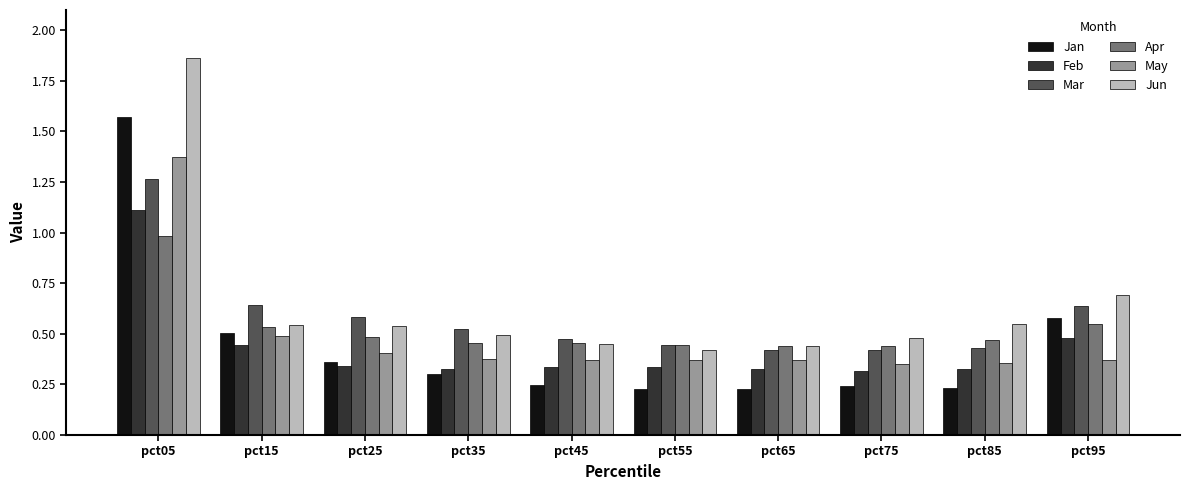

How many groups of bars are there?

10